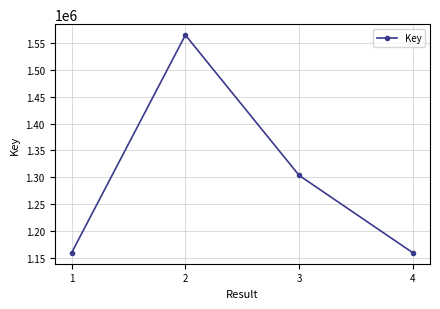

Is it true that the value at 3 is 505427?

False